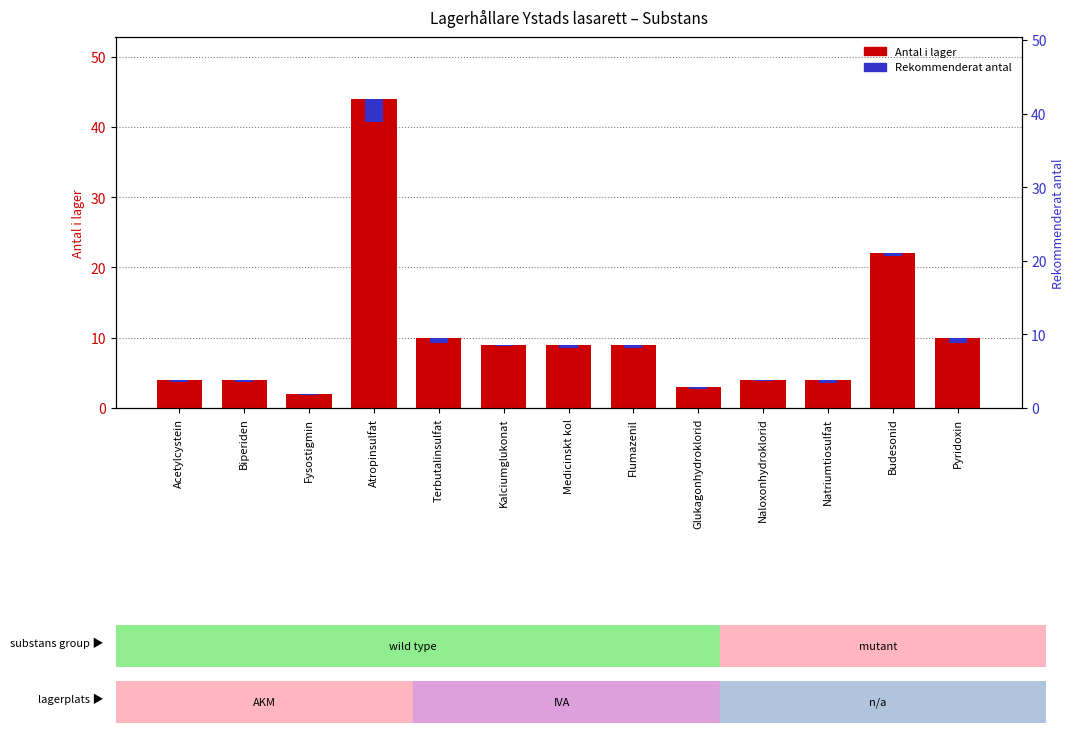

Which series has the largest range (max minus min)?

Antal i lager